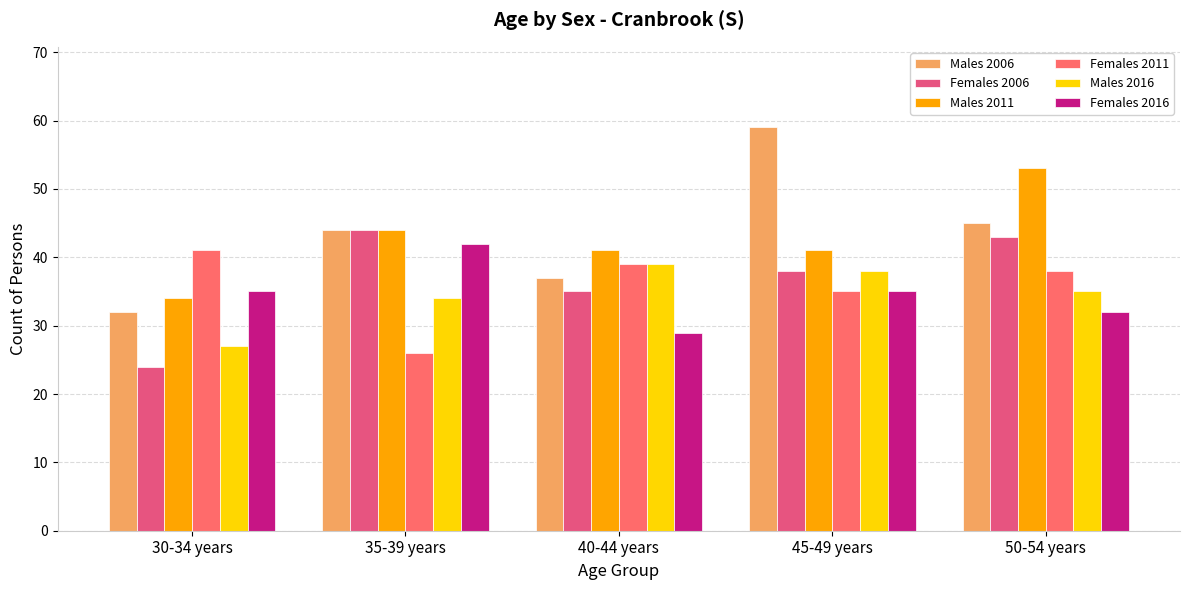

Which series has the largest total across all categories?

Males 2006